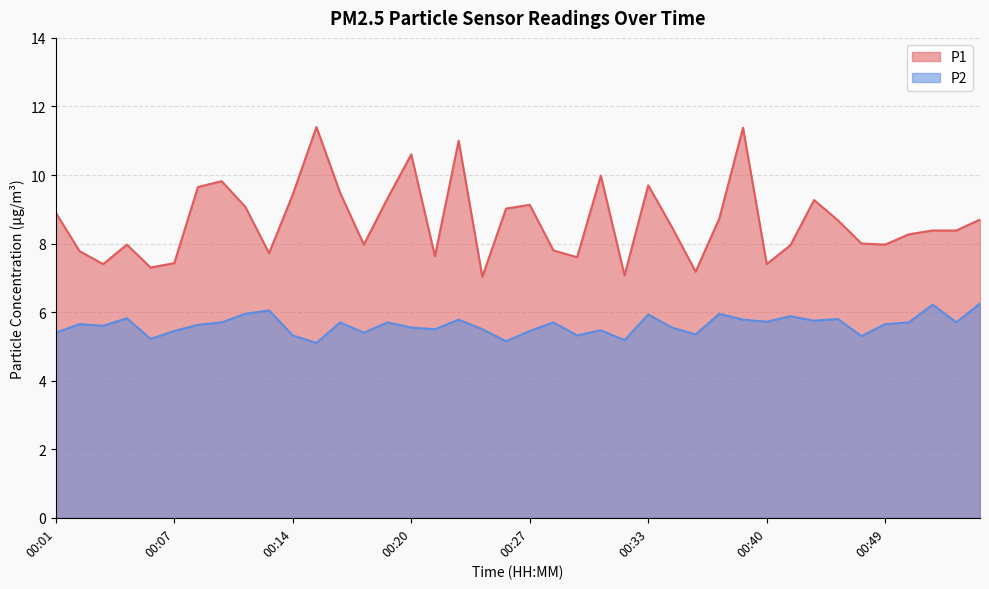

What is the value of the P1 point at the 17th from the left?

7.6